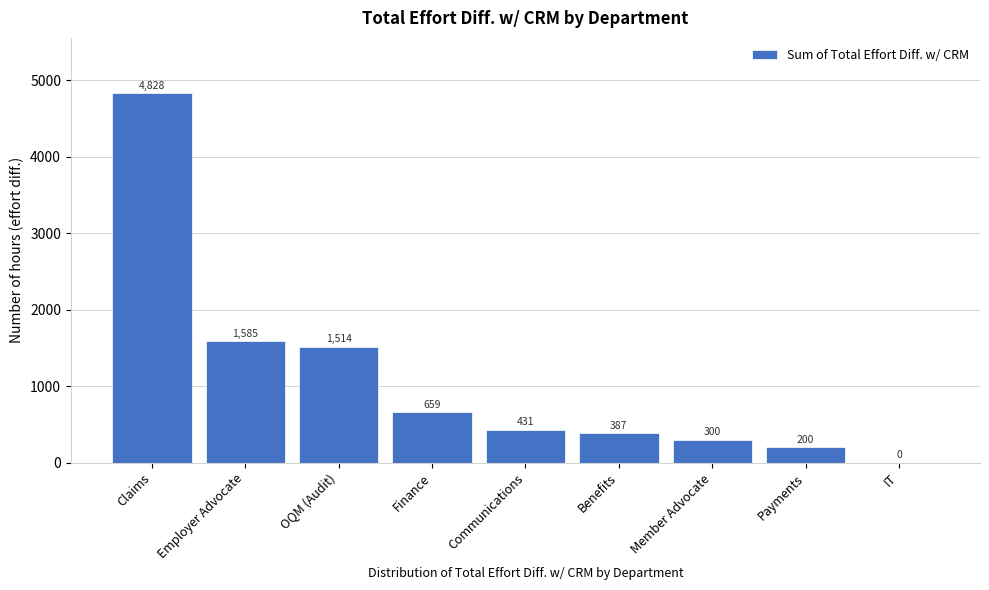

At which label does the data first exceed 431?

Claims